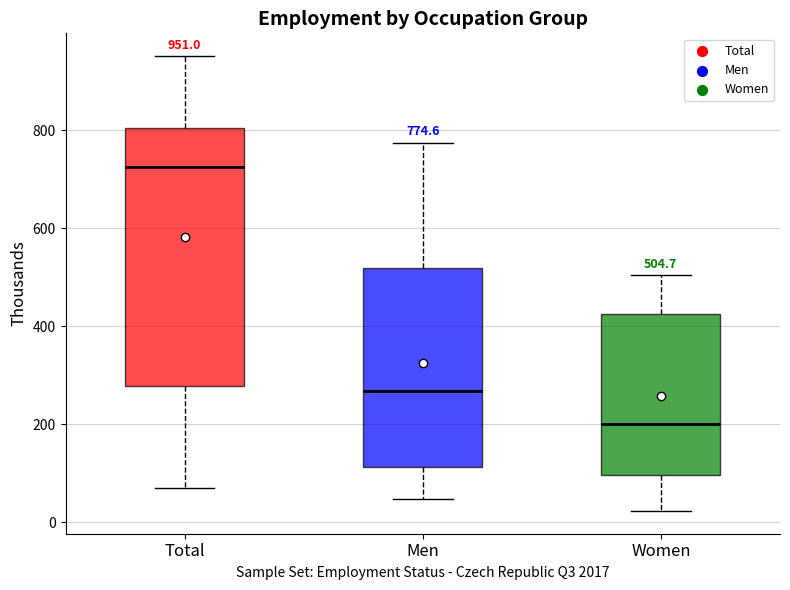

Comparing the boxes themselves (not the whiskers), which one is the tallest?

Total